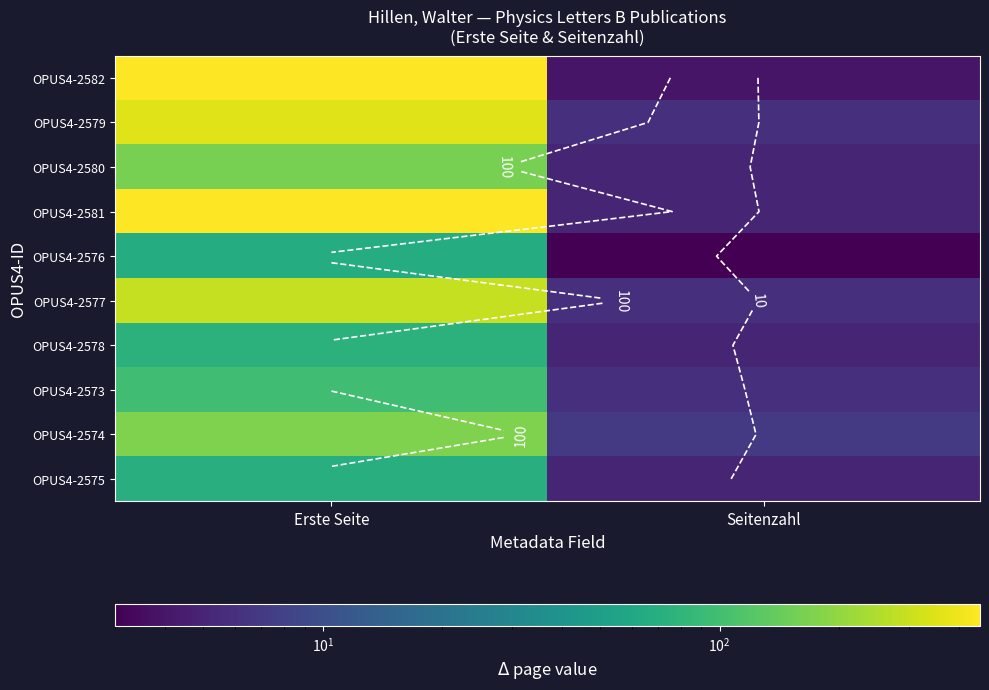

Which label corresponds to the largest value in the chart?

Erste Seite